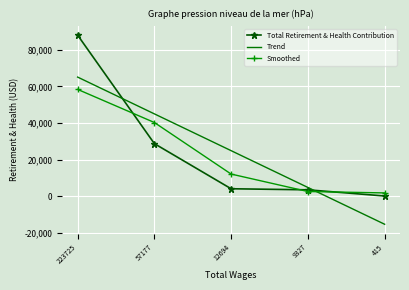

What is the average value of the Trend series?

24870.8